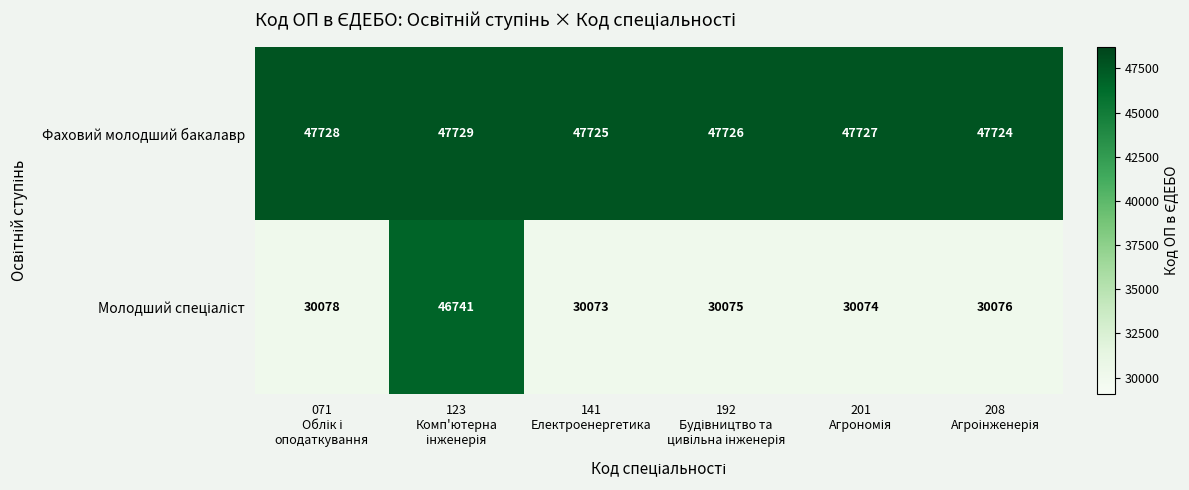

What is the difference between the maximum and second lowest values in the Фаховий молодший бакалавр series?

4